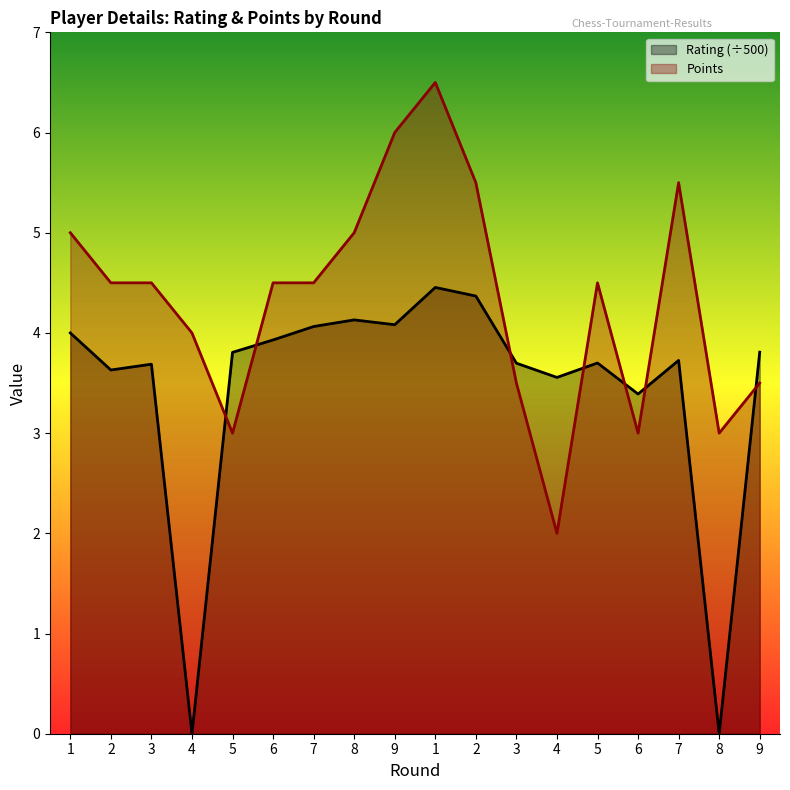

Which series ends up on top after the final intersection of Points and Rating?

Rating